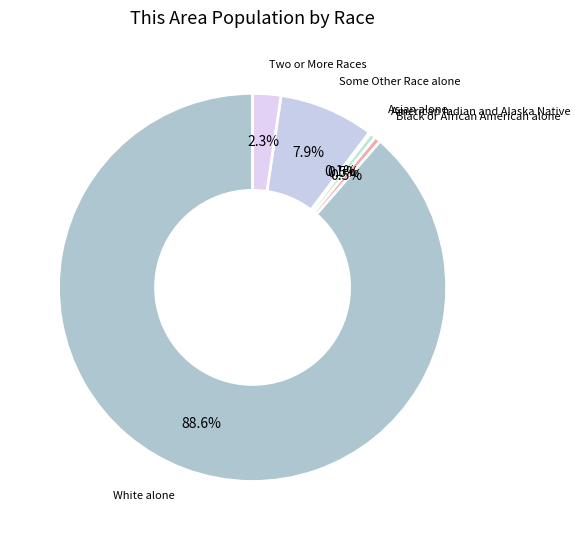

To the nearest percent, what is the difference between the largest and smallest slice percentages?

88%